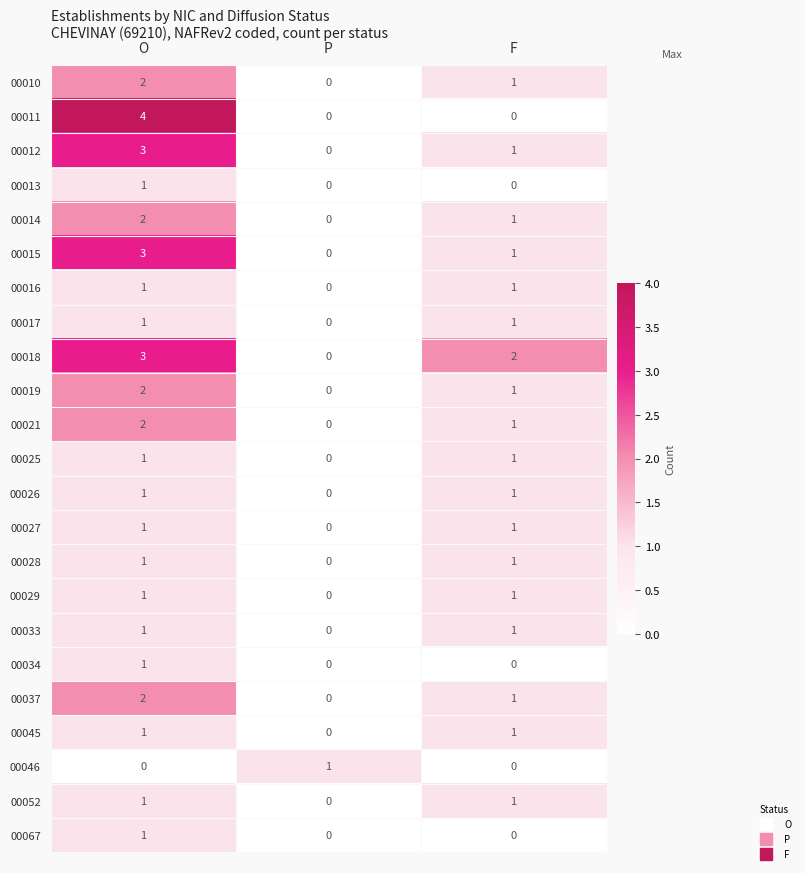

What is the total value across all series at O?

36